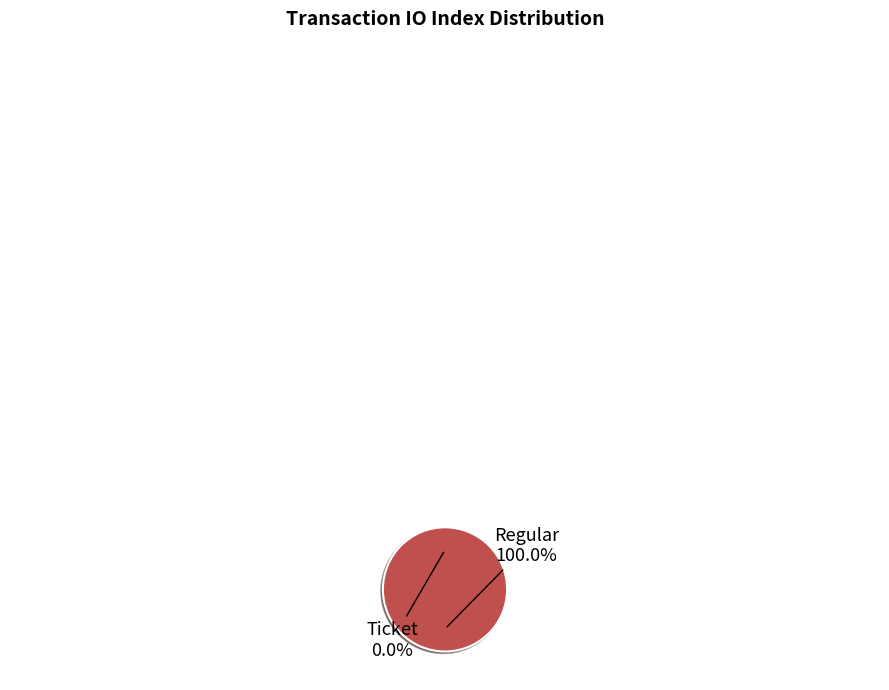

What is the smallest slice in the pie chart?

Ticket tx (io_index=0)